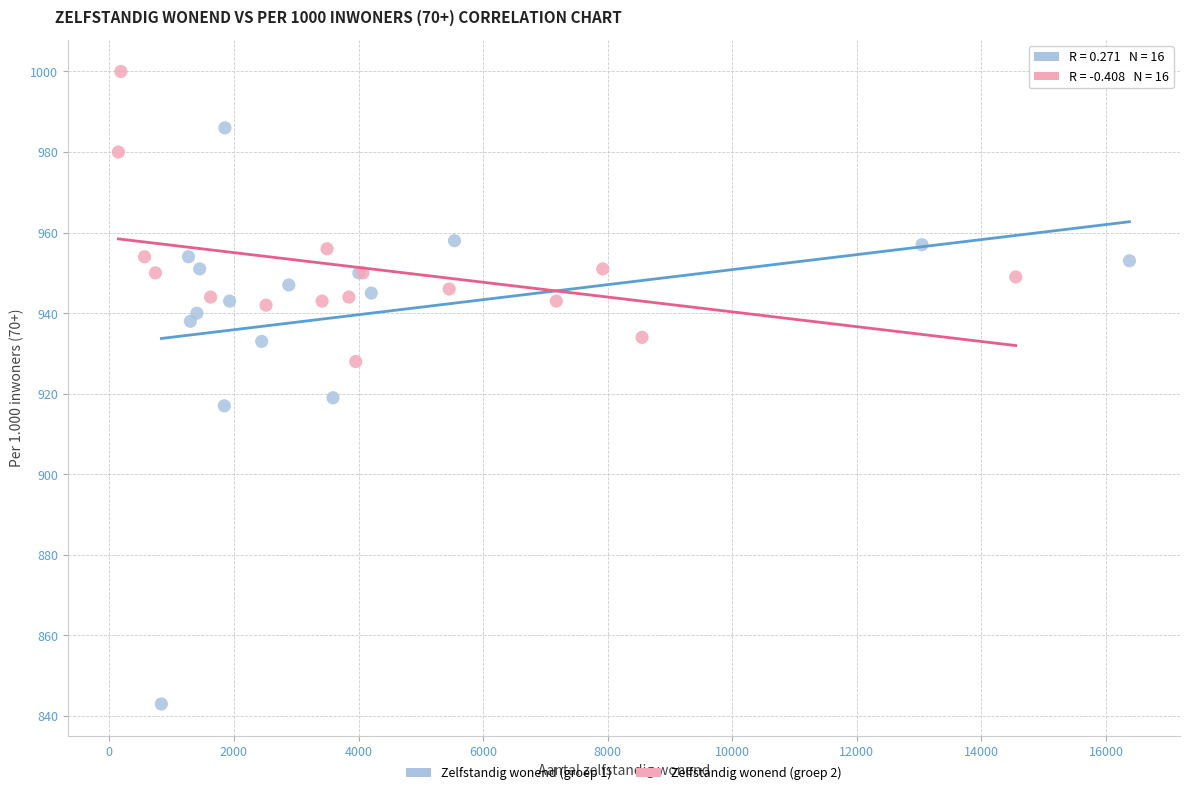

Which series has the widest spread of Y values?

Zelfstandig wonend (groep 1)